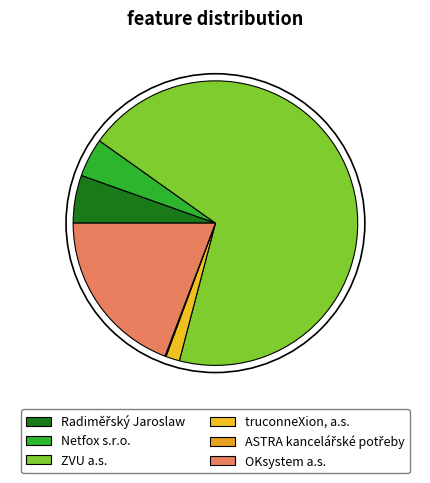

To the nearest percent, what percentage of the pie is Radiměřský Jaroslaw?

5%